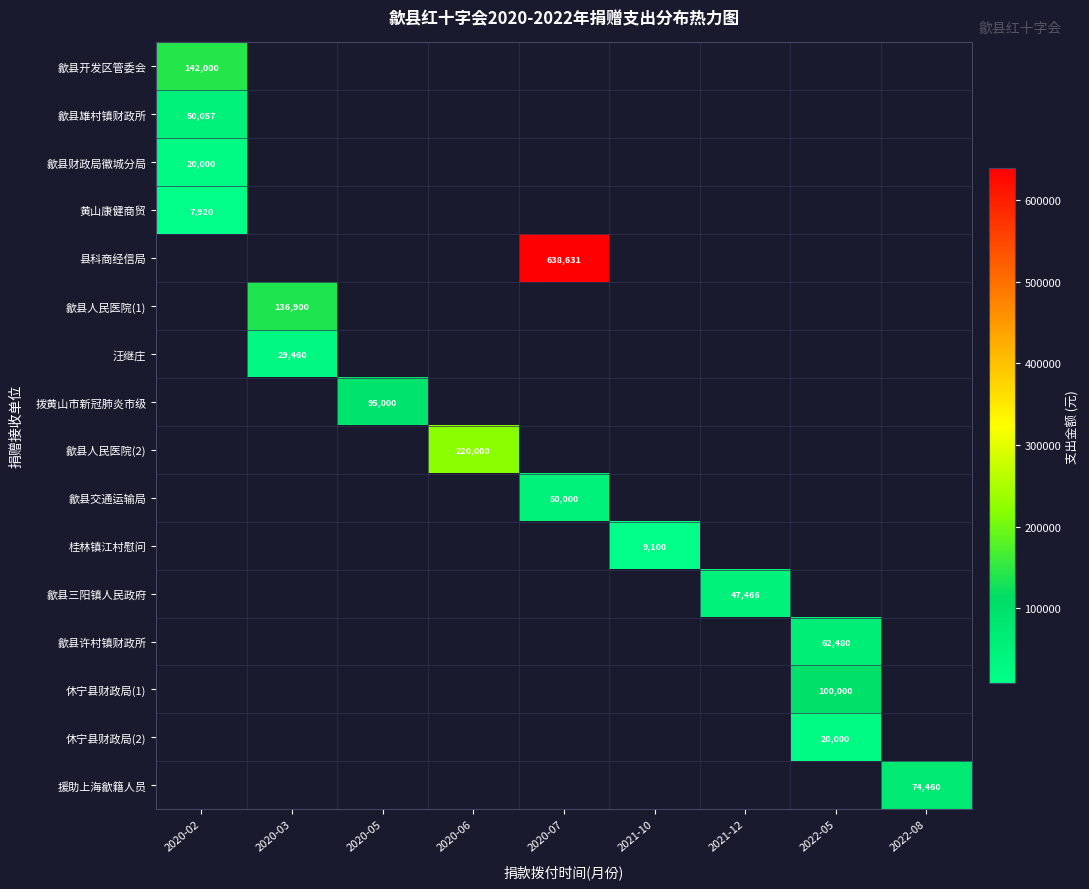

Is it true that 歙县财政局徽城分局 equals 28178 at 2020-02?

False